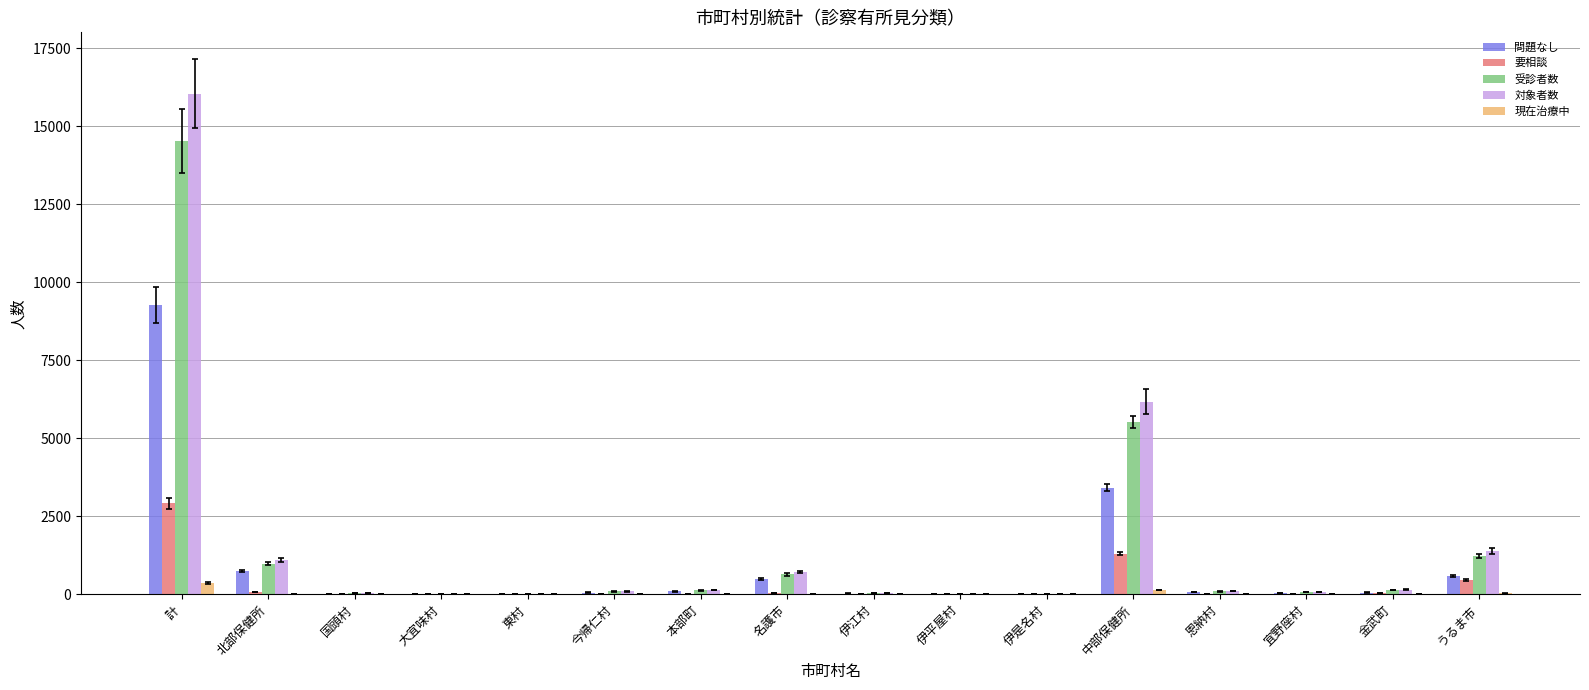

What is the highest value of the 要相談 series?

2916